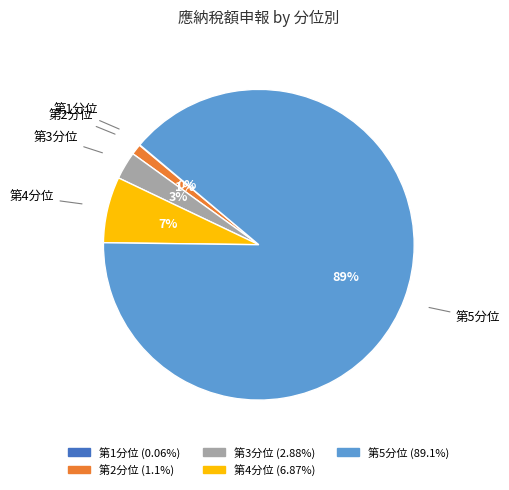

Is there a majority slice in this chart?

Yes